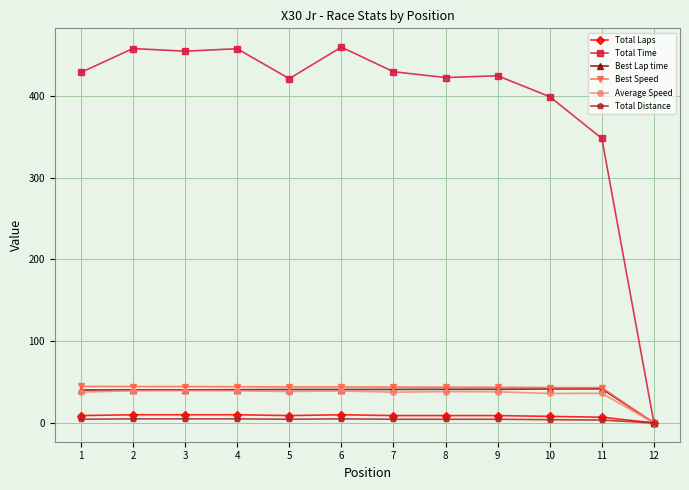

How many categories are shown in the chart?

12